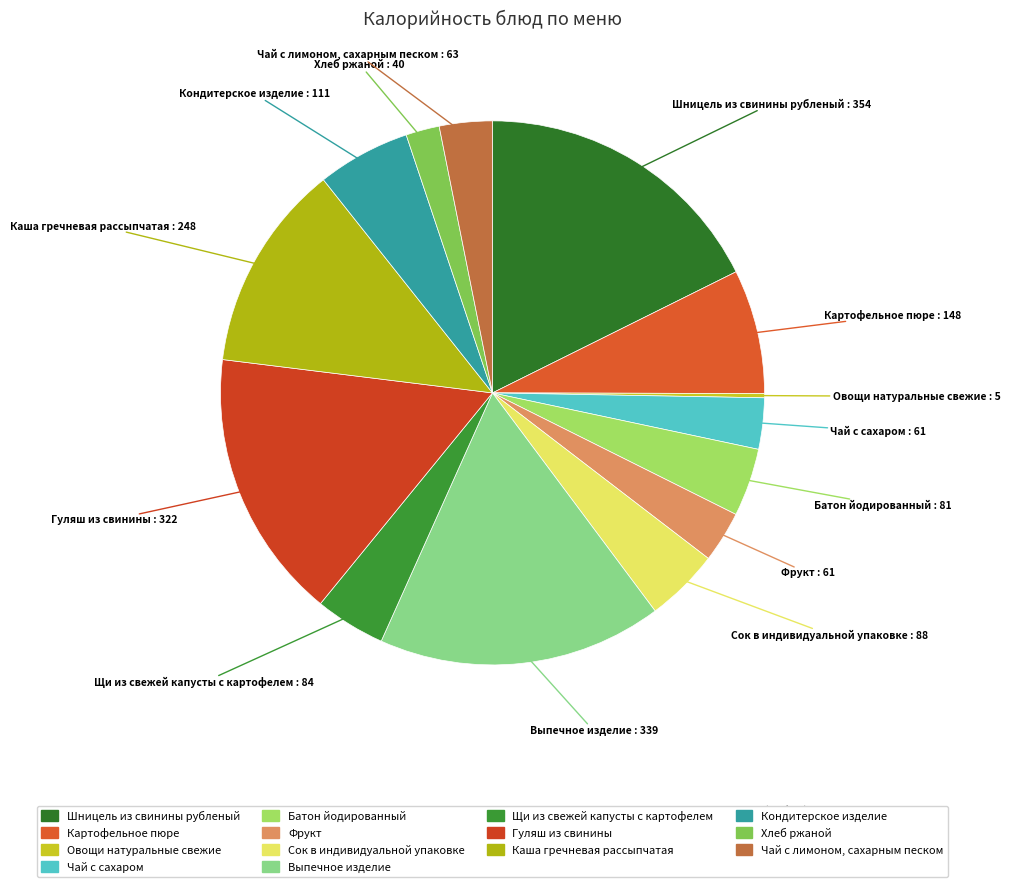

Approximately how many times larger is the value at Батон йодированный compared to Фрукт?

1.3